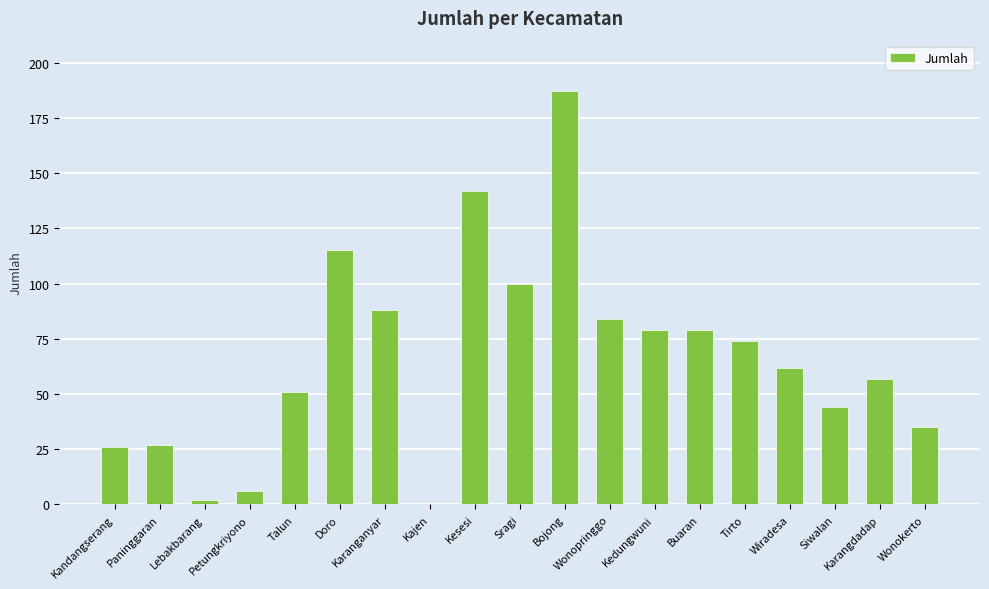

How many values are above zero?

18